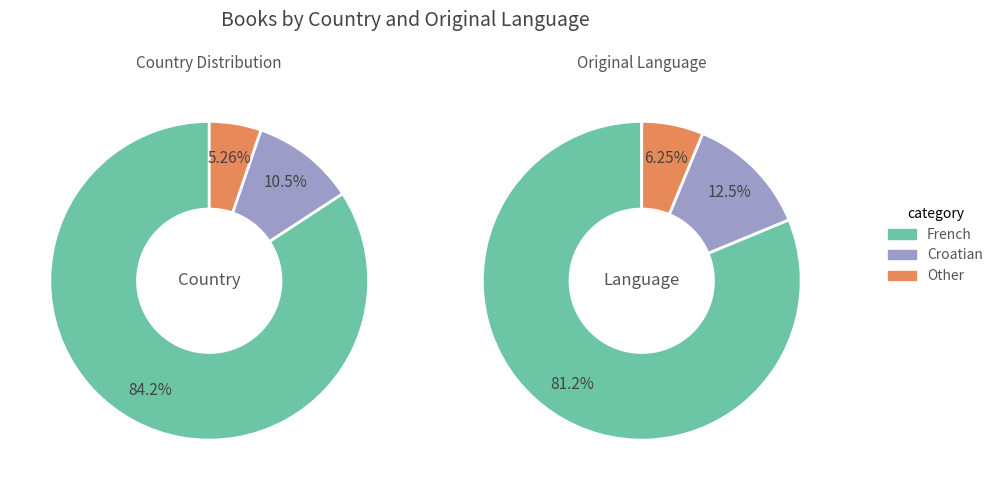

How many slices are in this pie chart?

3